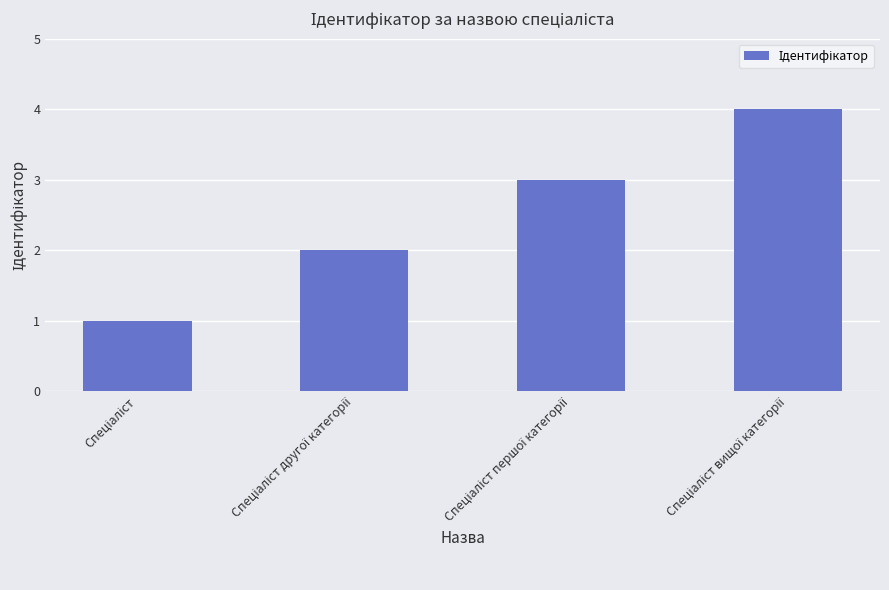

What is the sum of all values?

10